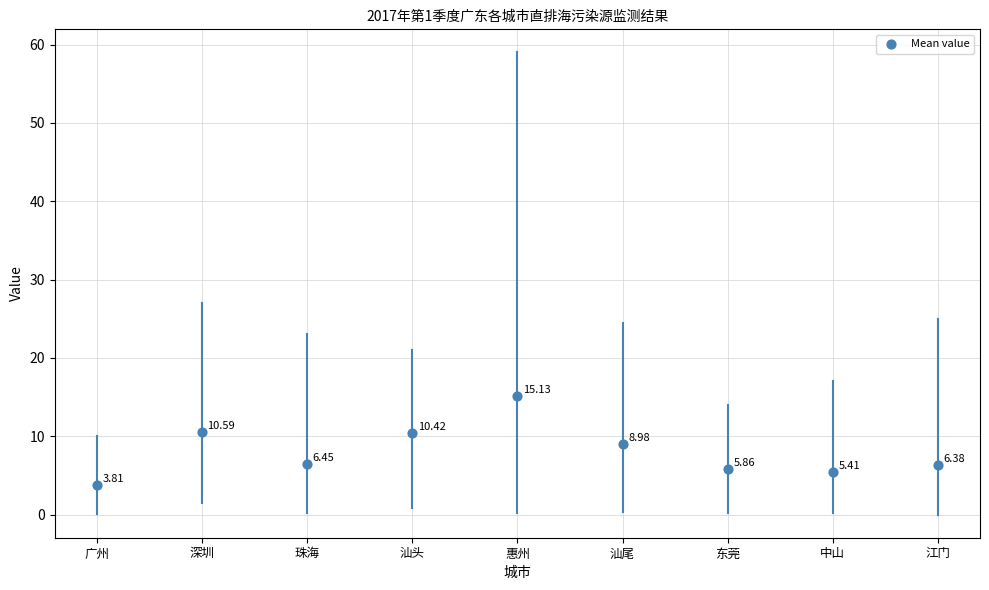

What is the range of Y values (max minus min)?

11.3